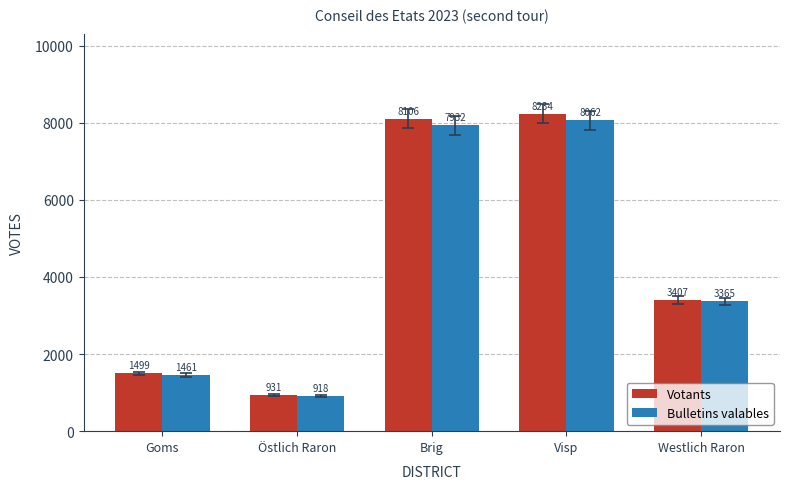

What is the difference between the maximum and minimum values in the Bulletins valables series?

7144